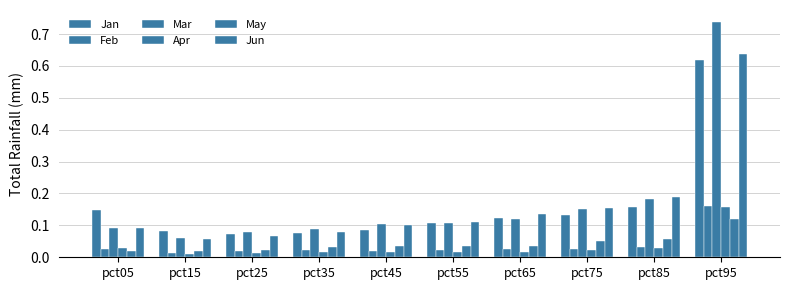

Which series has the largest range (max minus min)?

Mar